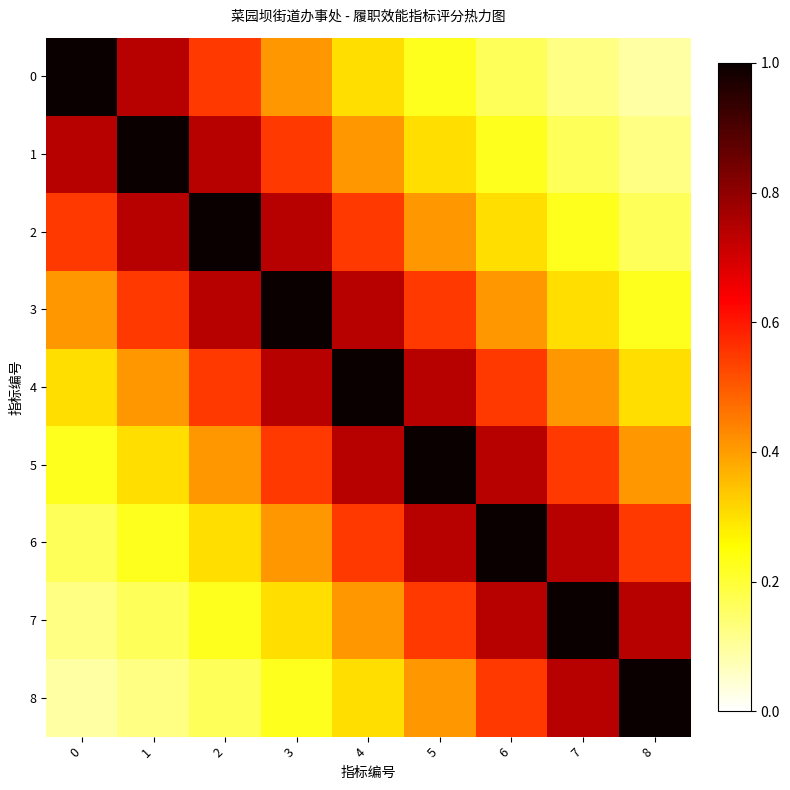

What is the difference between the highest and lowest values at 5?

0.8